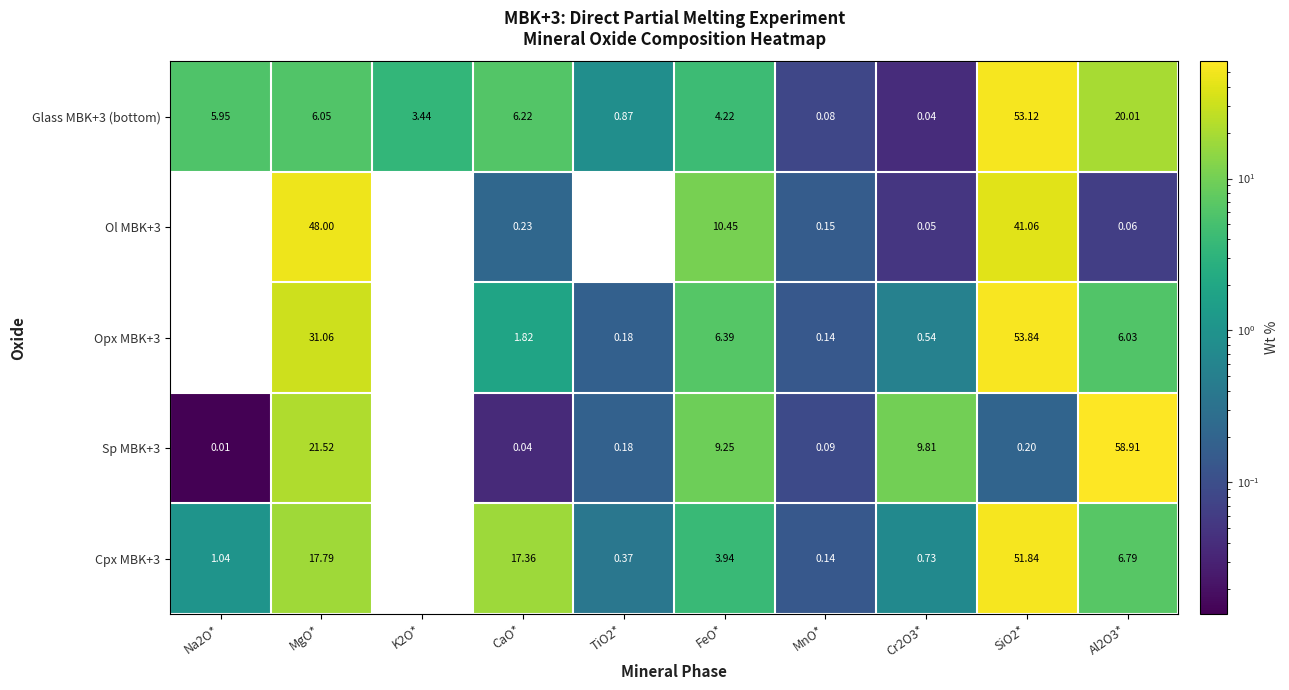

Is the value of Opx MBK+3 at MnO* greater than the value of Ol MBK+3 at CaO*?

No